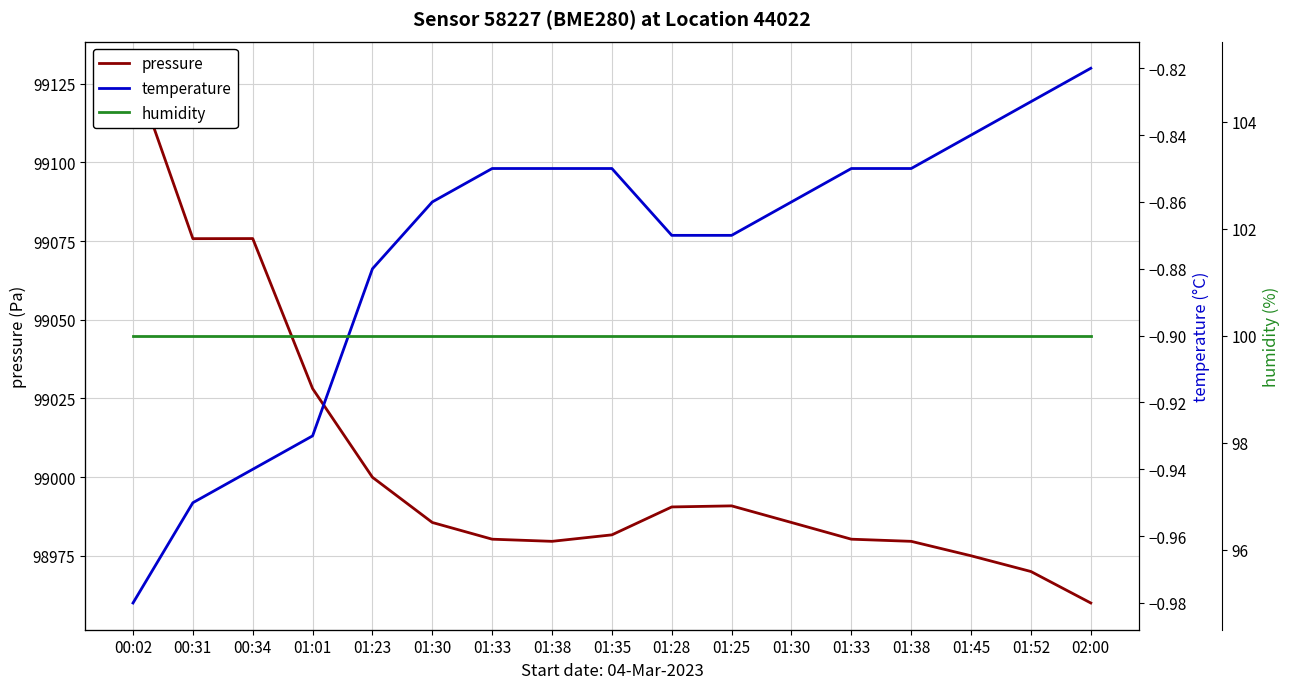

True or false: pressure and humidity cross at least once.

False